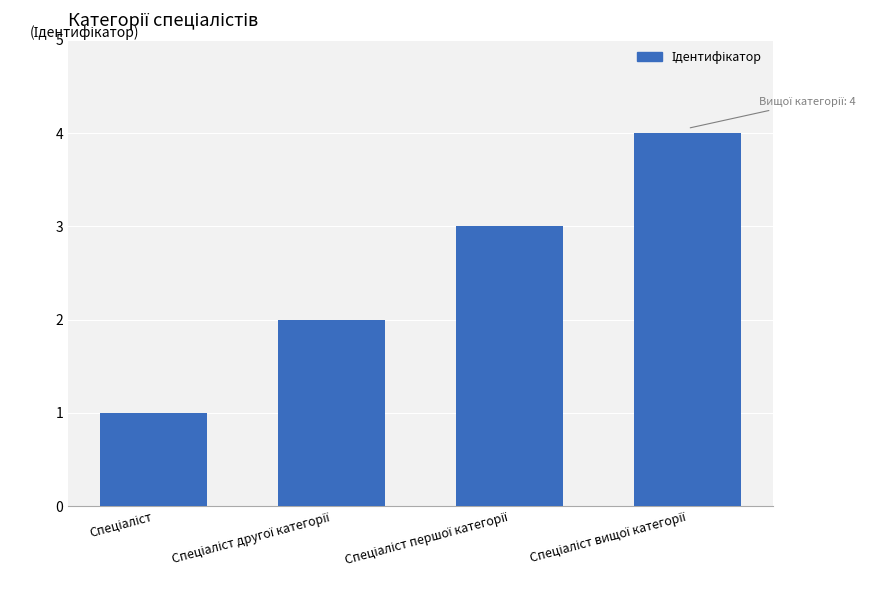

What is the greatest value displayed?

4